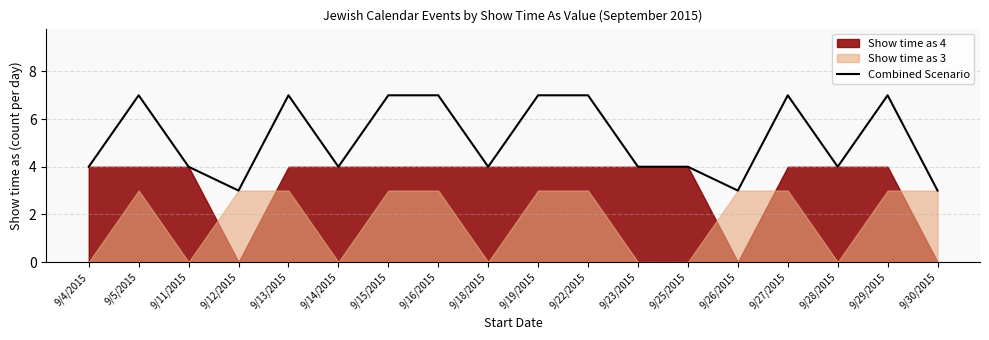

How many interior local valleys (lower than both neighbors) does the data have?

5